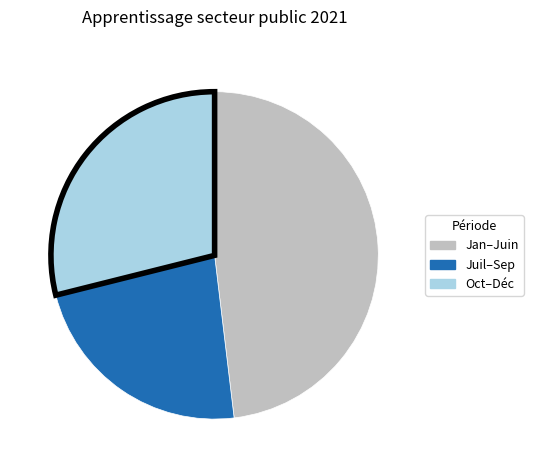

Is there a majority slice in this chart?

No